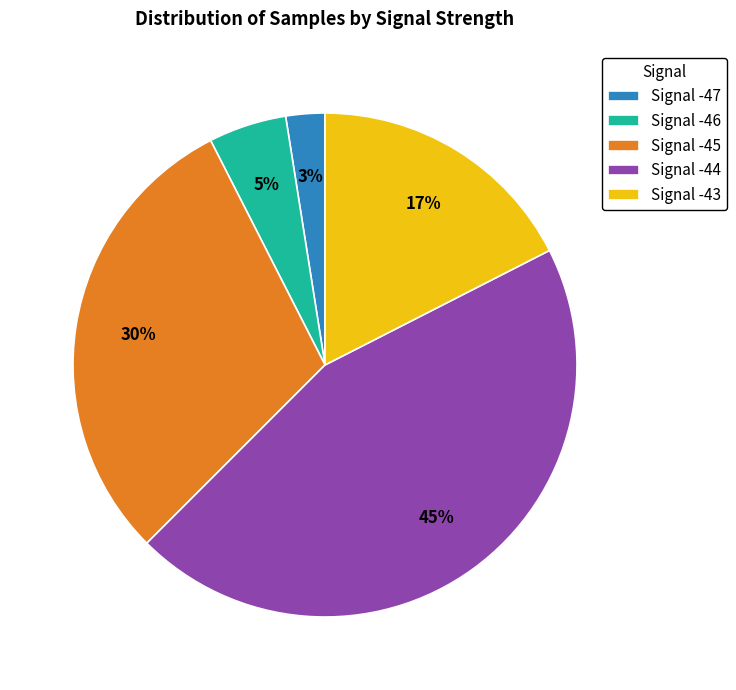

To the nearest percent, what is the average slice percentage?

20%